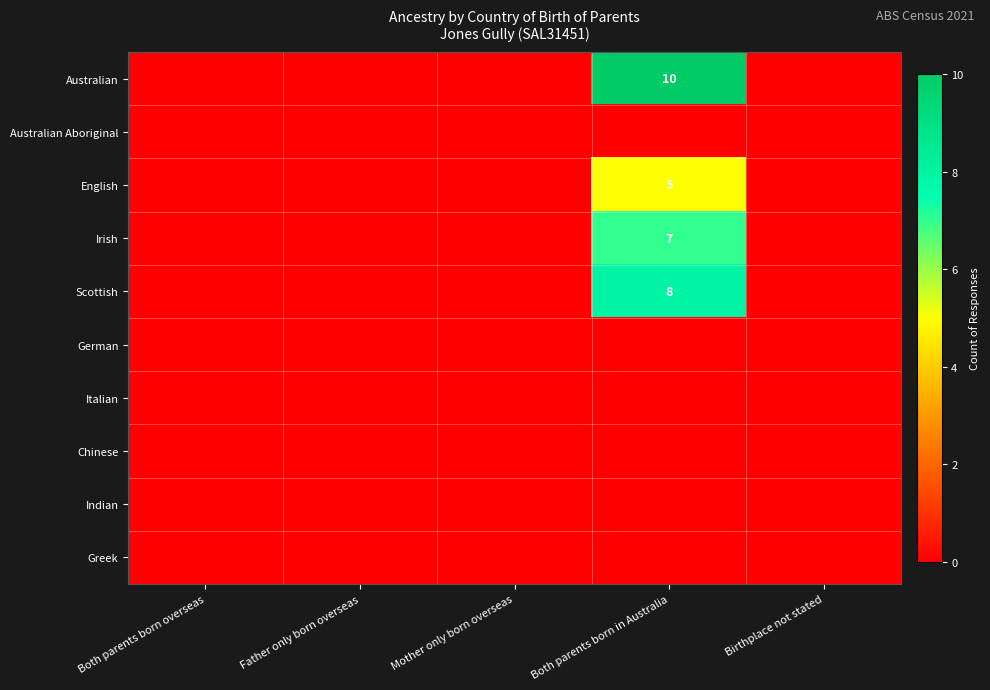

What is the greatest value displayed?

10